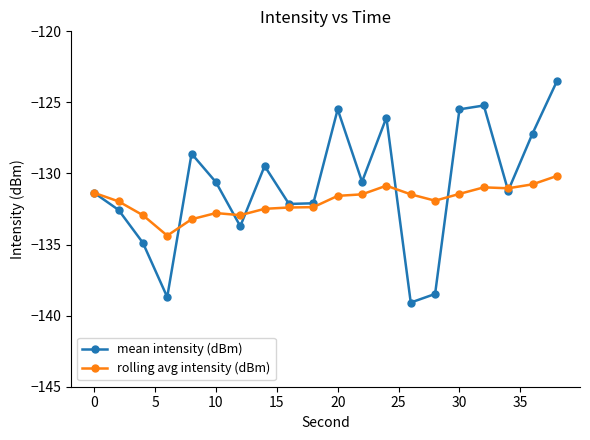

Rank the series by their maximum value, from lowest to highest.

rolling avg intensity (dBm), mean intensity (dBm)